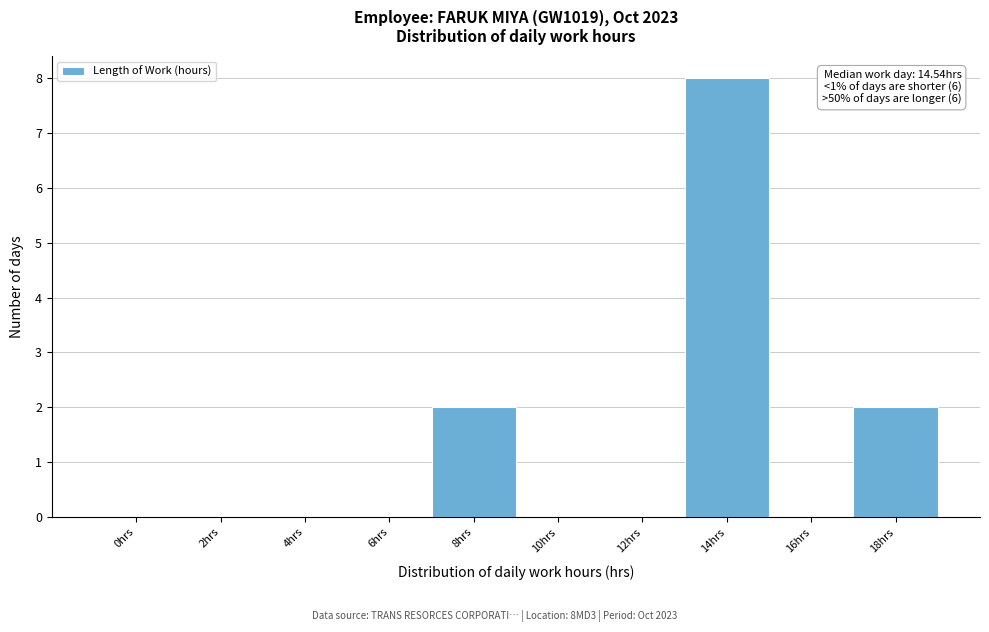

Reading left to right, list all the values displayed in this chart.

0hrs=0	2hrs=0	4hrs=0	6hrs=0	8hrs=2	10hrs=0	12hrs=0	14hrs=8	16hrs=0	18hrs=2